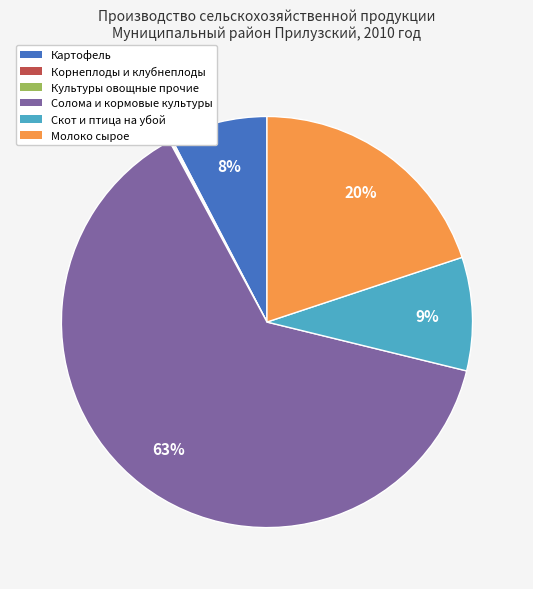

Which category accounts for the majority?

Солома и кормовые культуры